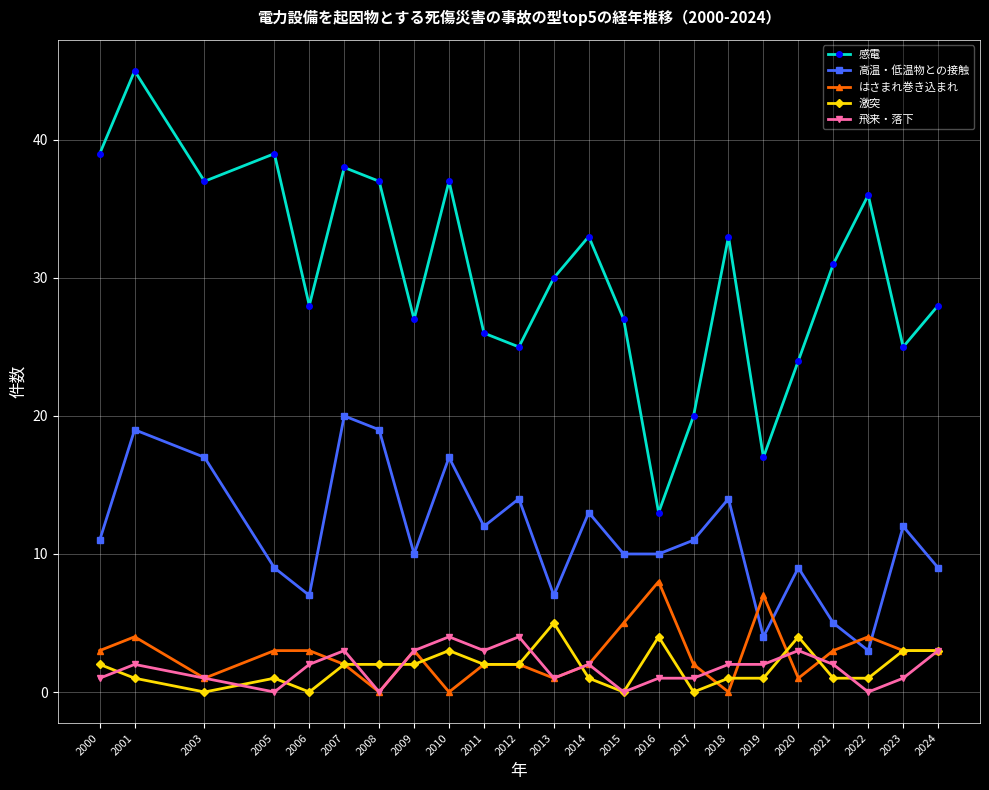

True or false: 感電 and 高温・低温物との接触 cross at least once.

False